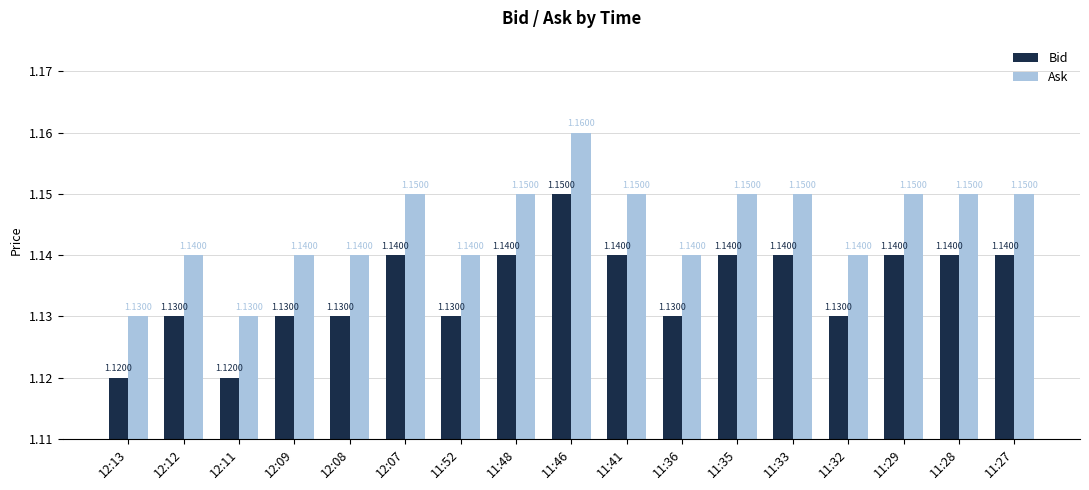

How many groups of bars are there?

17